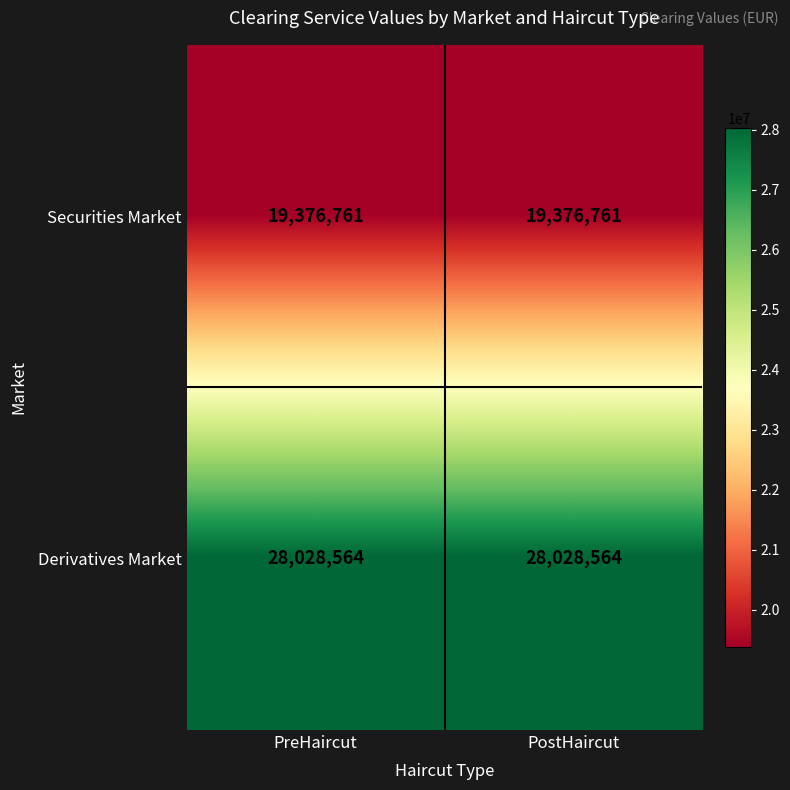

Rank the series at PreHaircut from highest to lowest value.

Derivatives Market, Securities Market